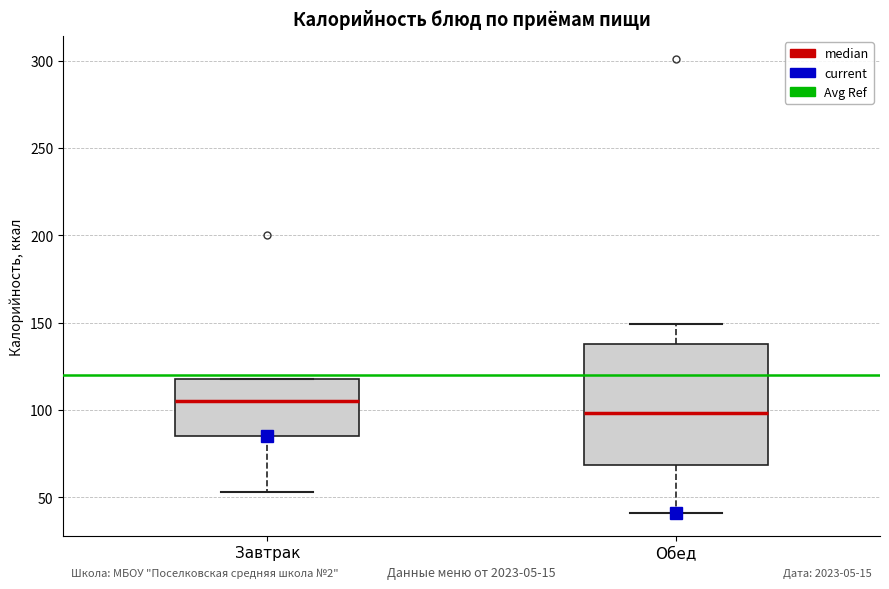

Which box is the tallest, from its lower edge to its upper edge?

Обед